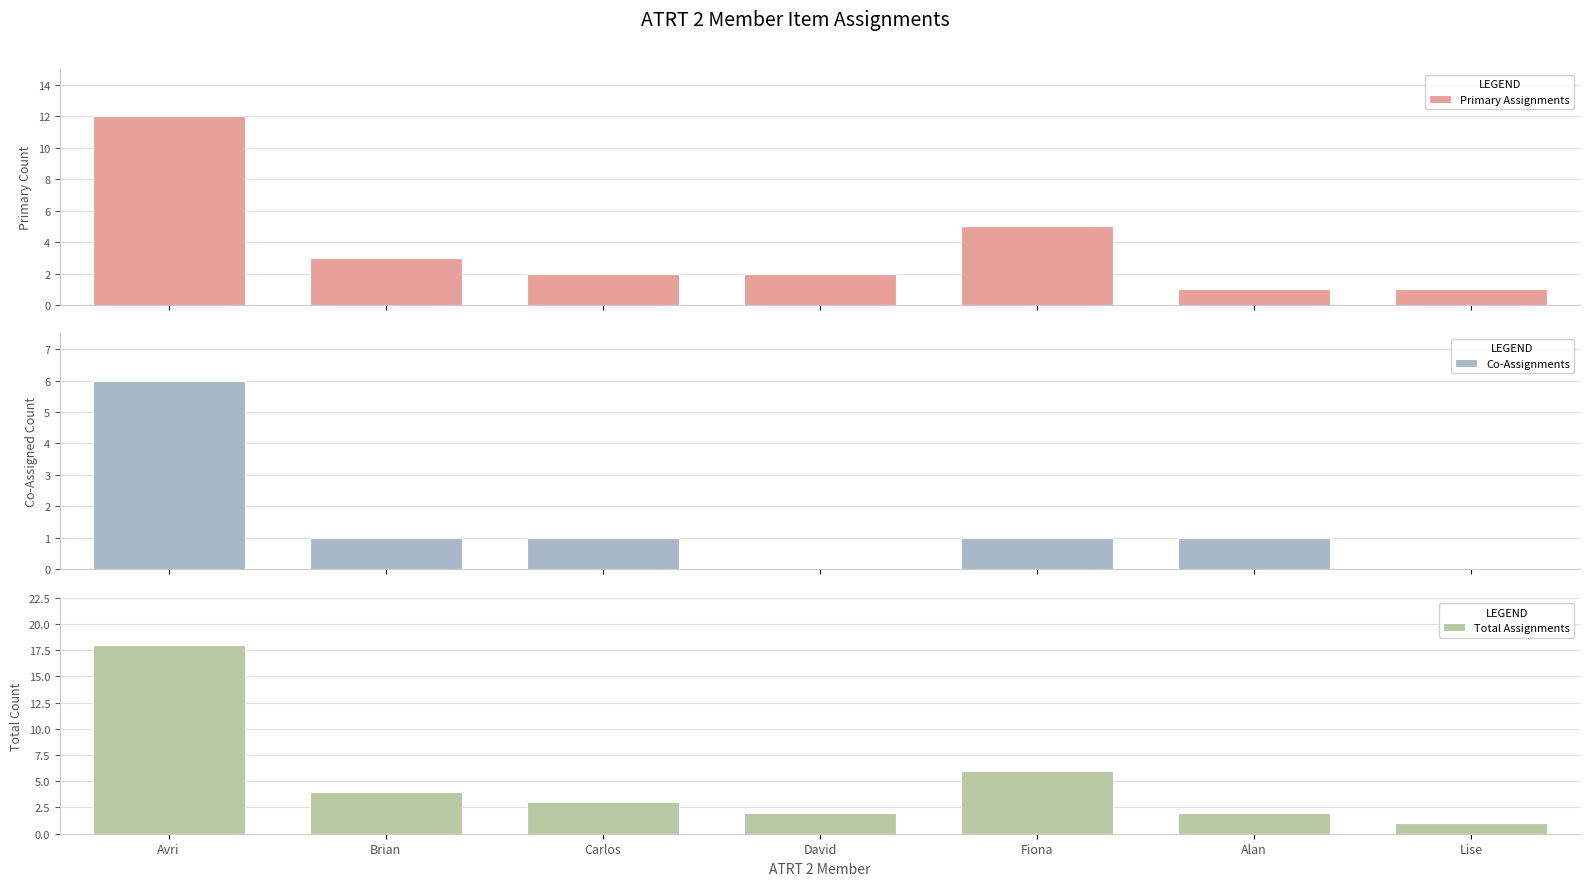

What is the difference between the maximum and minimum values in the Primary Assignments series?

11